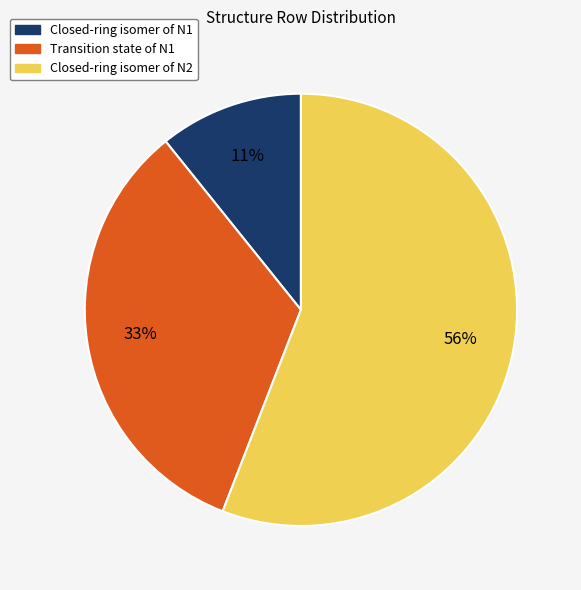

Do Closed-ring isomer of N2 and Closed-ring isomer of N1 together represent more than half of the pie?

Yes